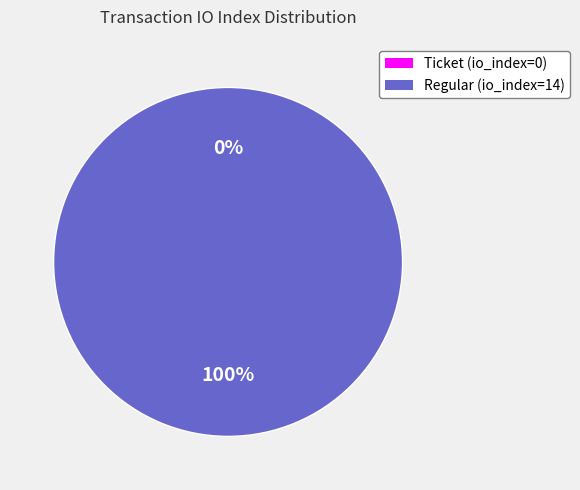

Combined, what portion of the pie is Ticket (io_index=0) and Regular (io_index=14)?

100.0%